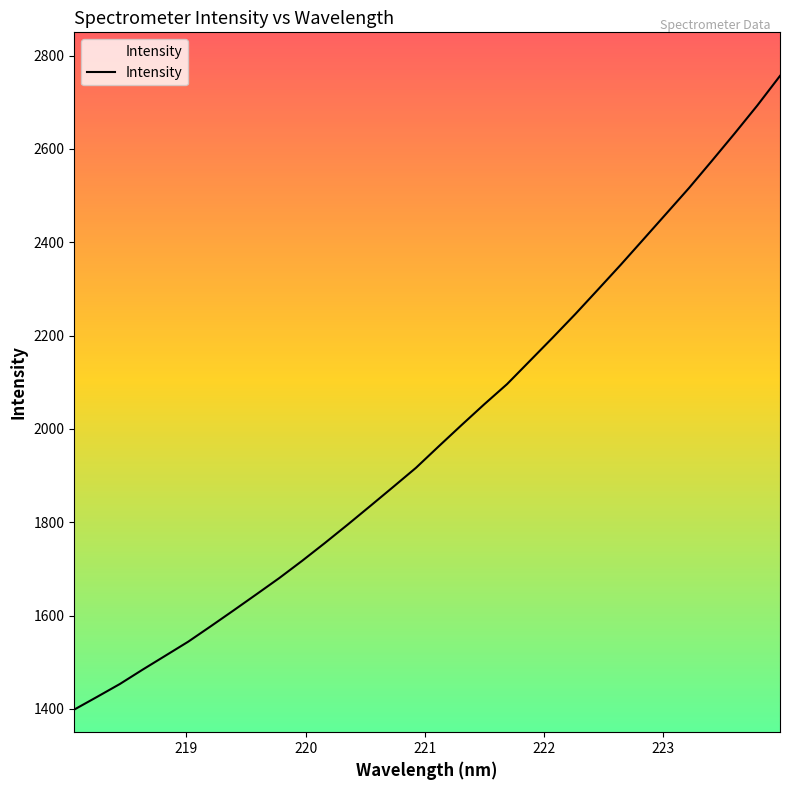

How many lines are shown in the chart?

1